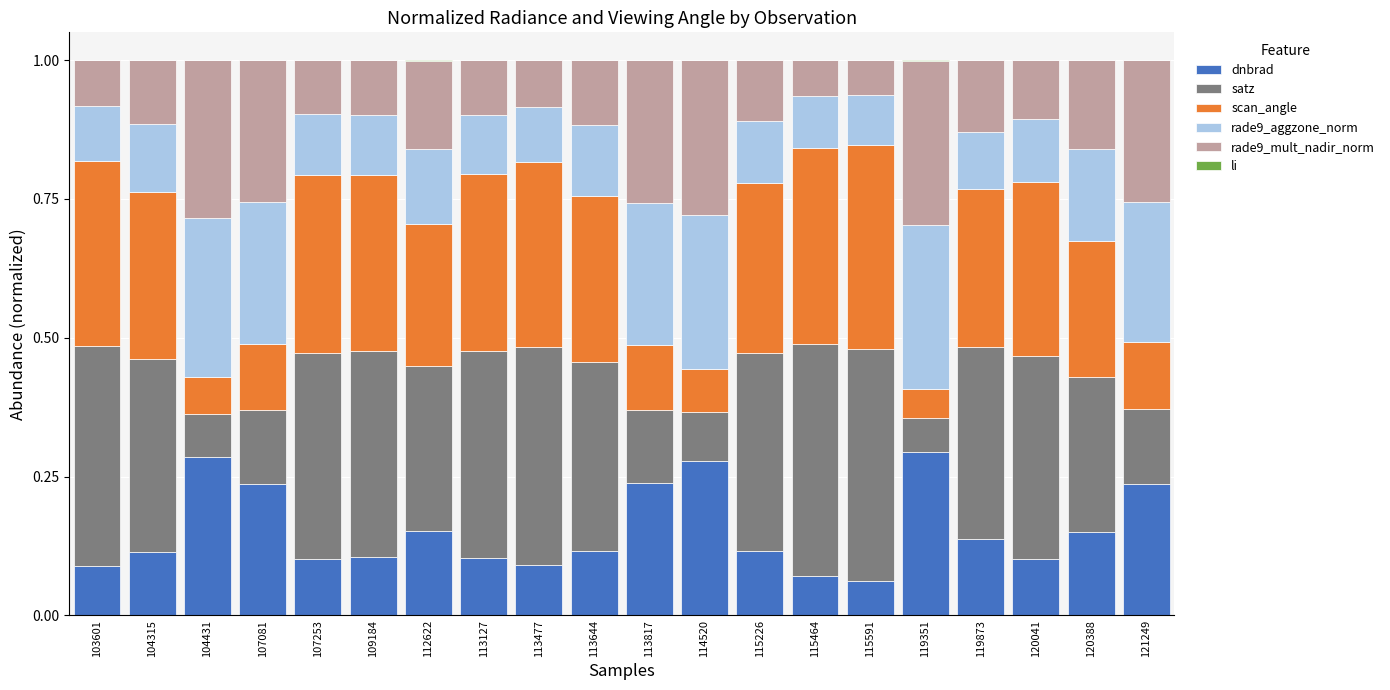

What is the total value across all series at 103601?

1.0